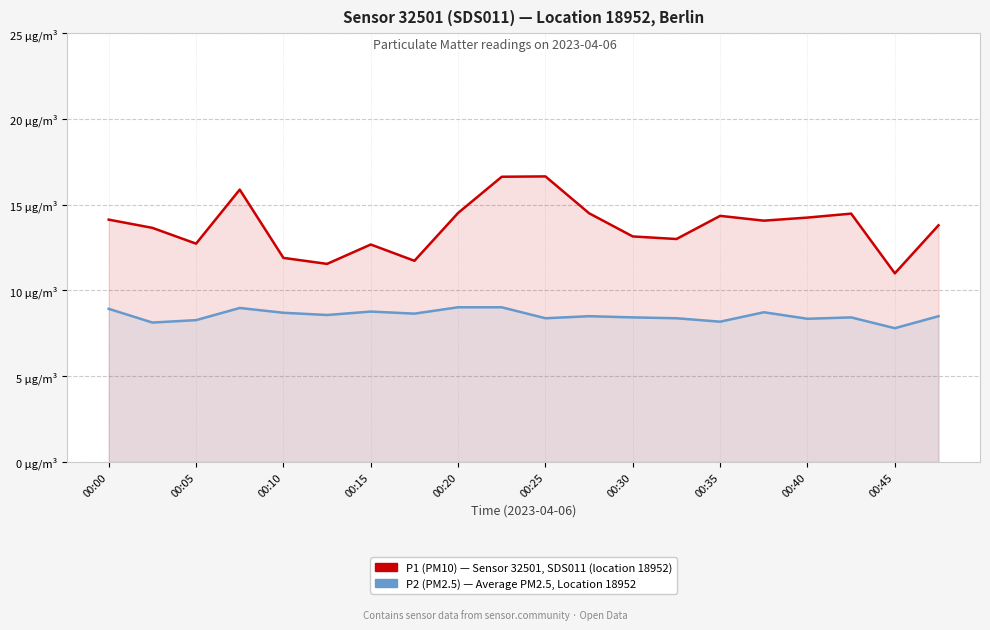

What is the difference between the maximum and minimum values in the P2 (PM2.5) series?

1.2